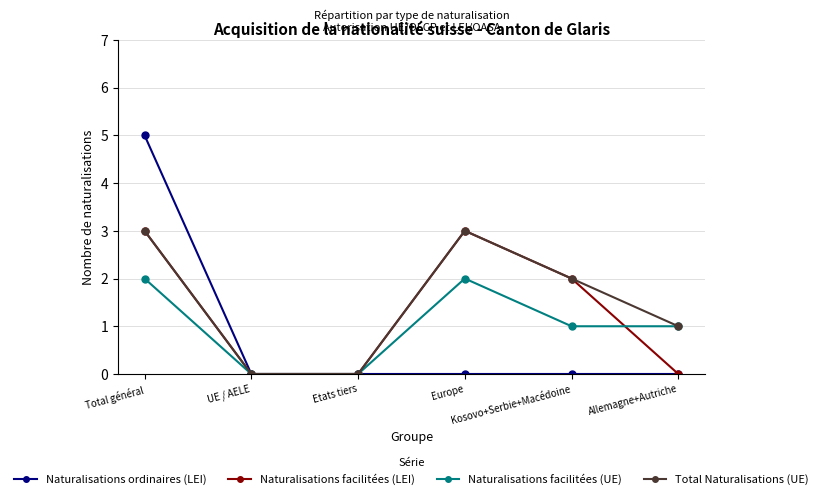

Is the value of Total Naturalisations (UE) at Allemagne+Autriche greater than the value of Naturalisations ordinaires (LEI) at UE / AELE?

Yes